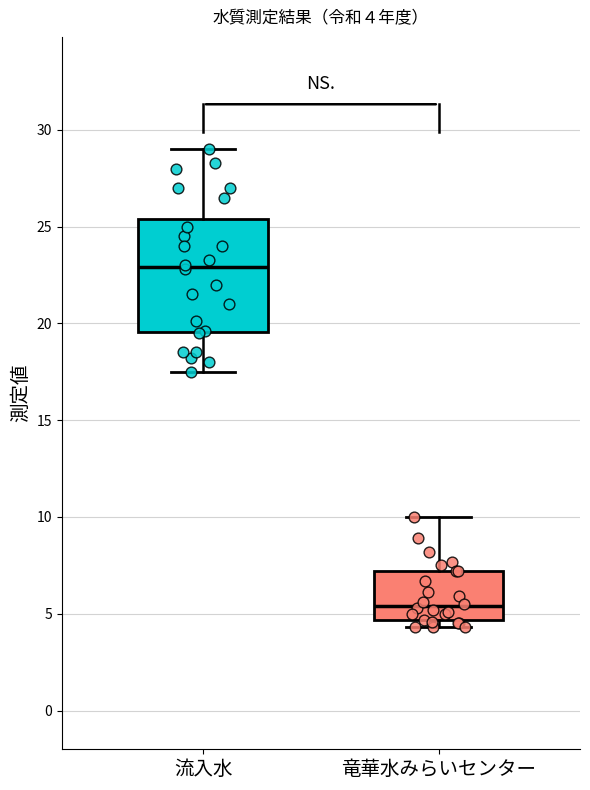

Which box has the highest median line?

流入水